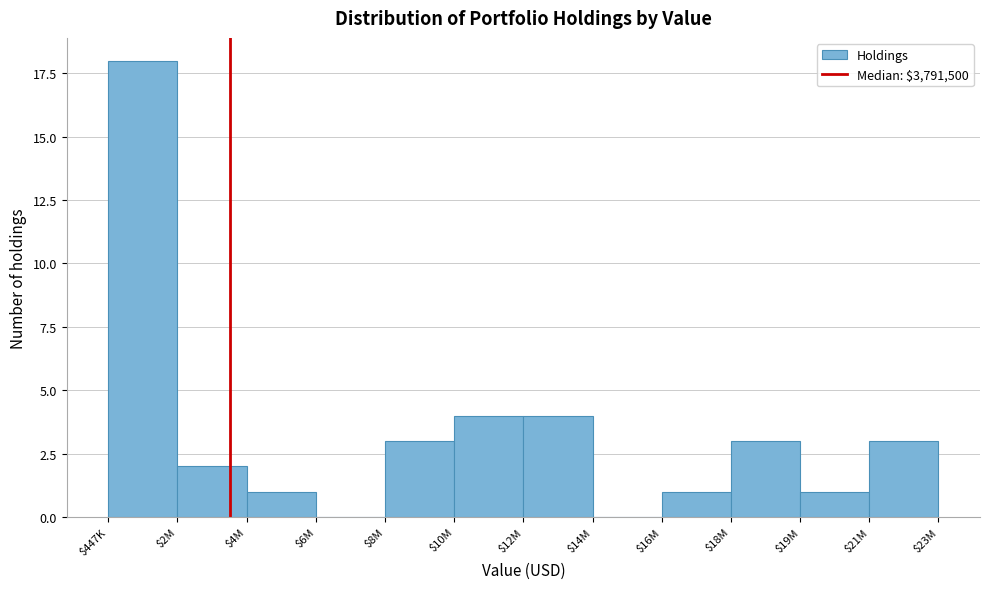

What is the sum of all values?

40